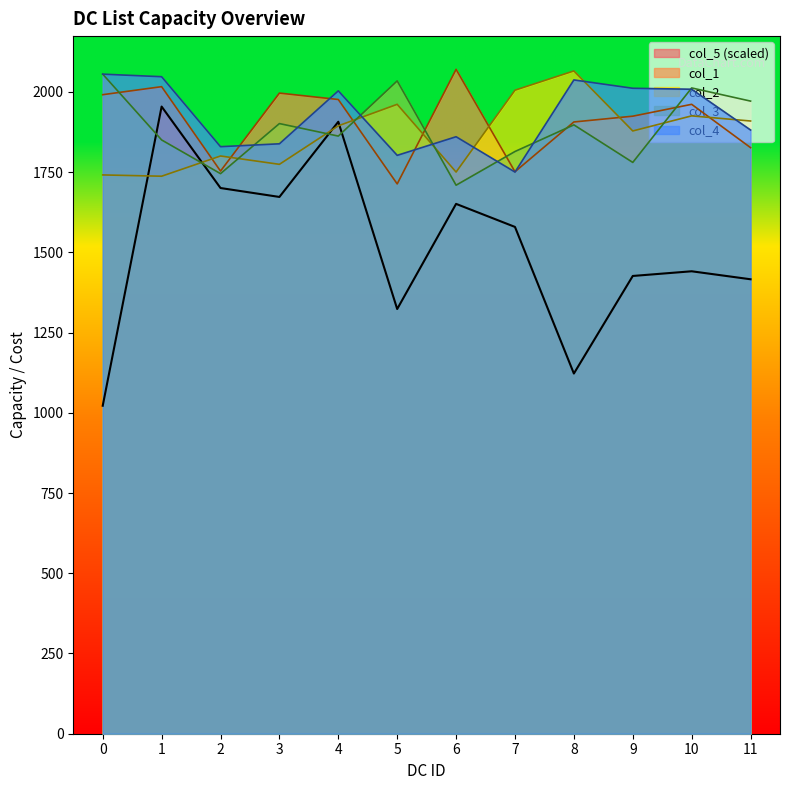

How many times do col_5 and col_2 cross each other?

4